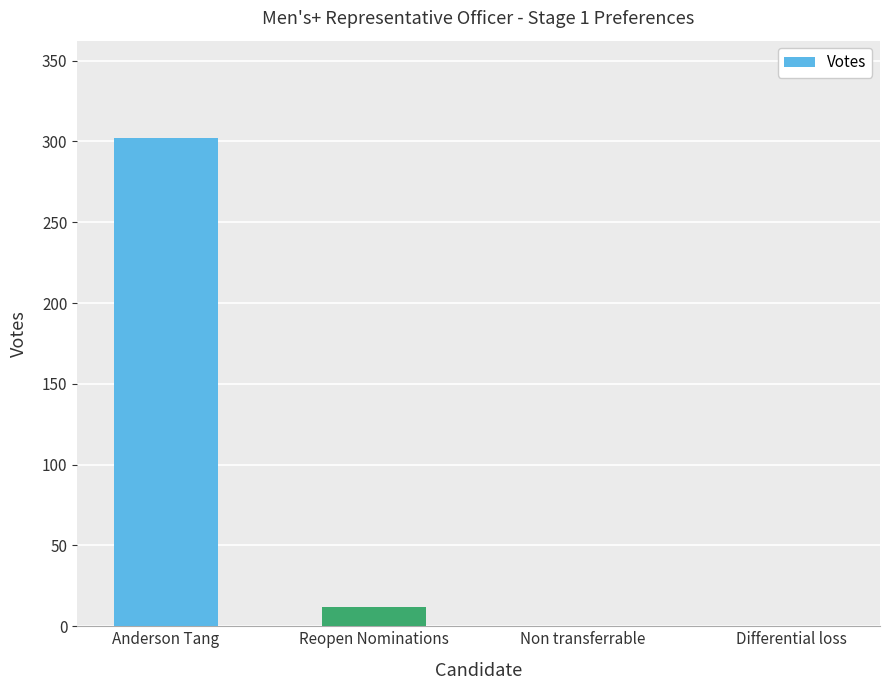

Reading right to left, extract all data points from this chart.

0	0	12	302